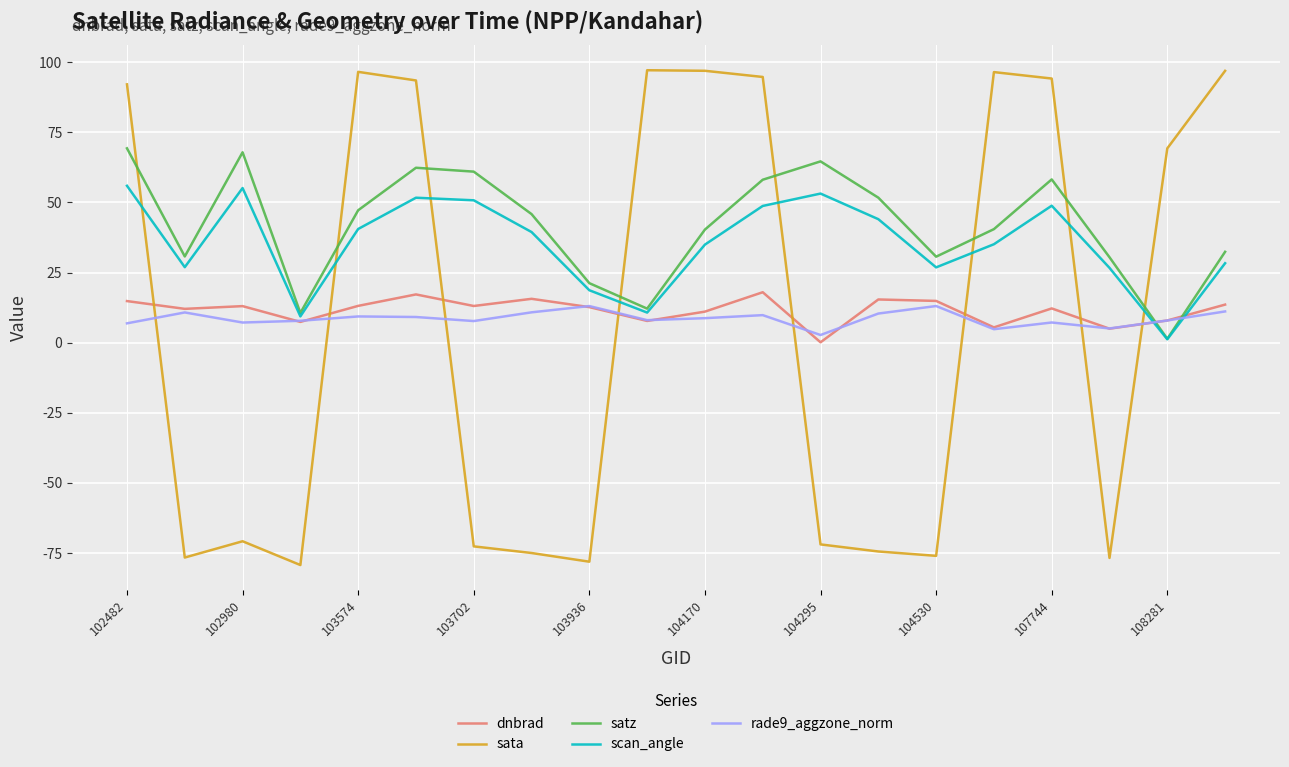

In dnbrad, how many points are lower than both neighbors (excluding endpoints)?

7